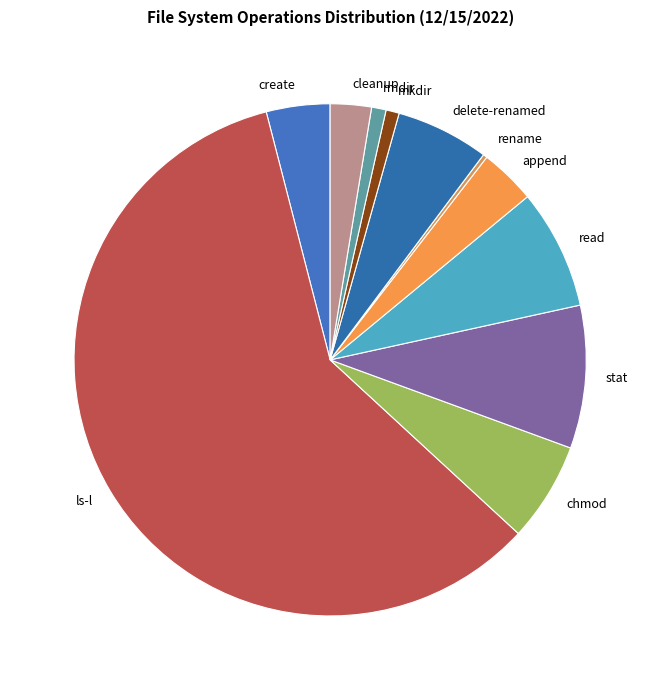

Which has a higher value, chmod or ls-l?

ls-l